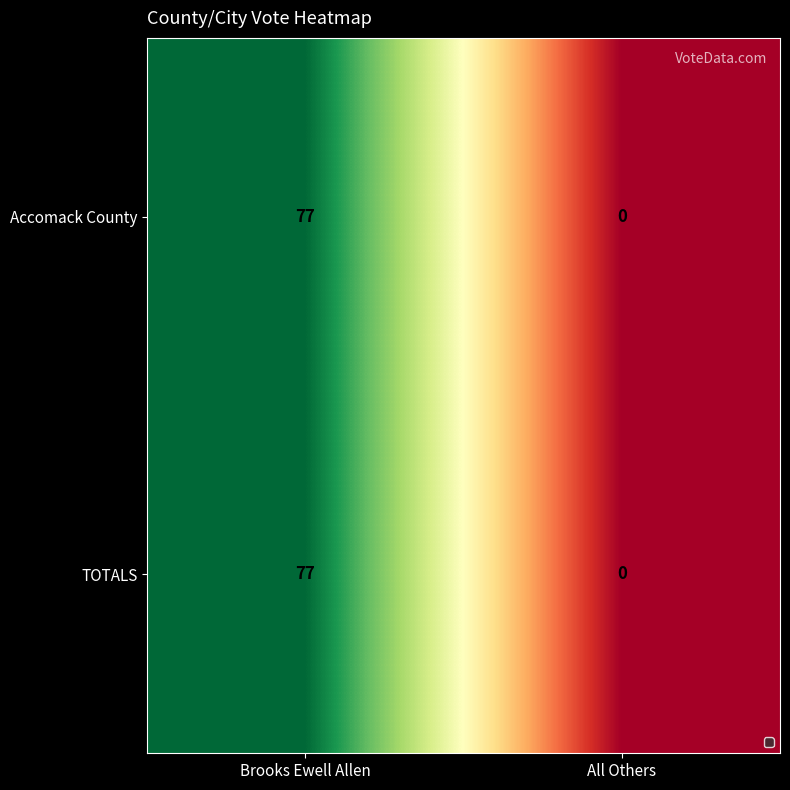

Count the number of categories in the chart.

2